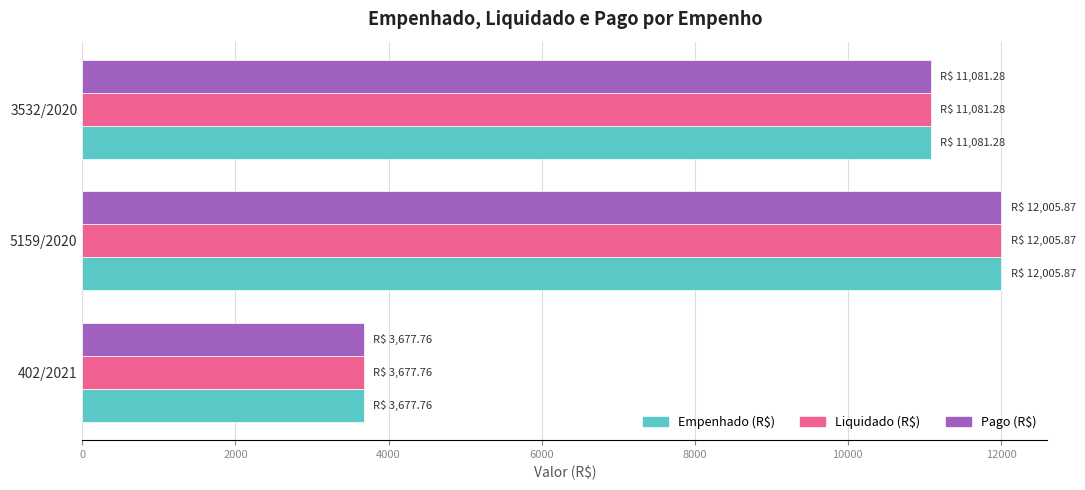

What is the smallest value displayed?

3677.8